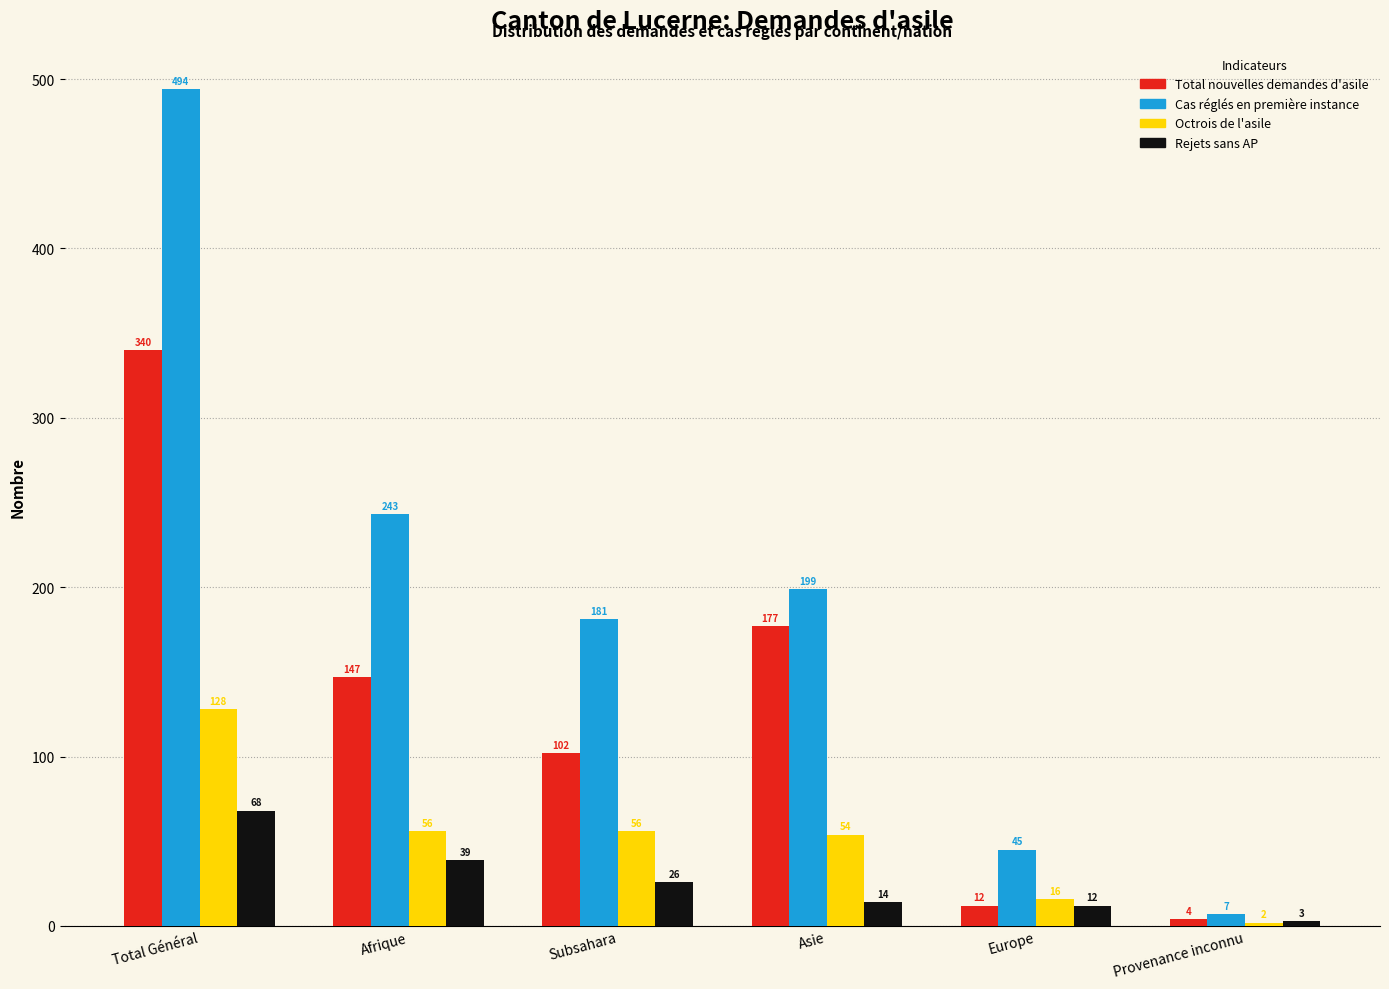

Reading left to right, transcribe all the data shown in this chart.

Total nouvelles demandes d'asile: Total Général=340	Afrique=147	Subsahara=102	Asie=177	Europe=12	Provenance inconnu=4
Cas réglés en première instance: Total Général=494	Afrique=243	Subsahara=181	Asie=199	Europe=45	Provenance inconnu=7
Octrois de l'asile: Total Général=128	Afrique=56	Subsahara=56	Asie=54	Europe=16	Provenance inconnu=2
Rejets sans AP: Total Général=68	Afrique=39	Subsahara=26	Asie=14	Europe=12	Provenance inconnu=3